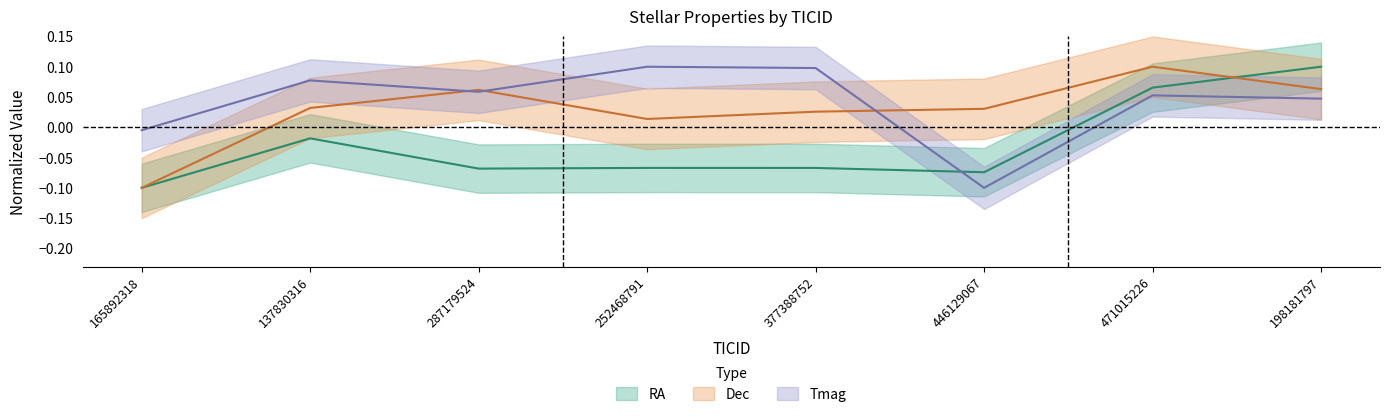

The value of RA at 446129067 is -0.1. True or false?

True